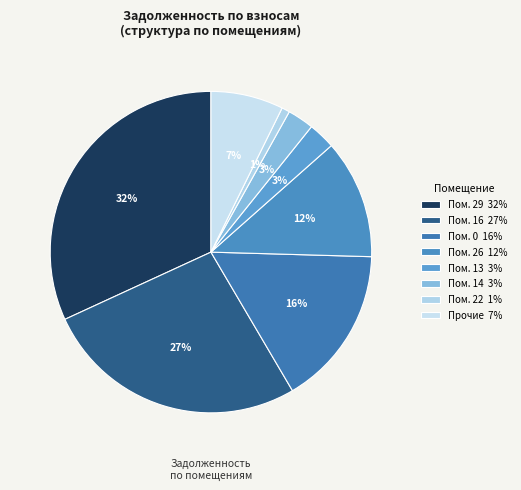

How many segments does this pie chart have?

8